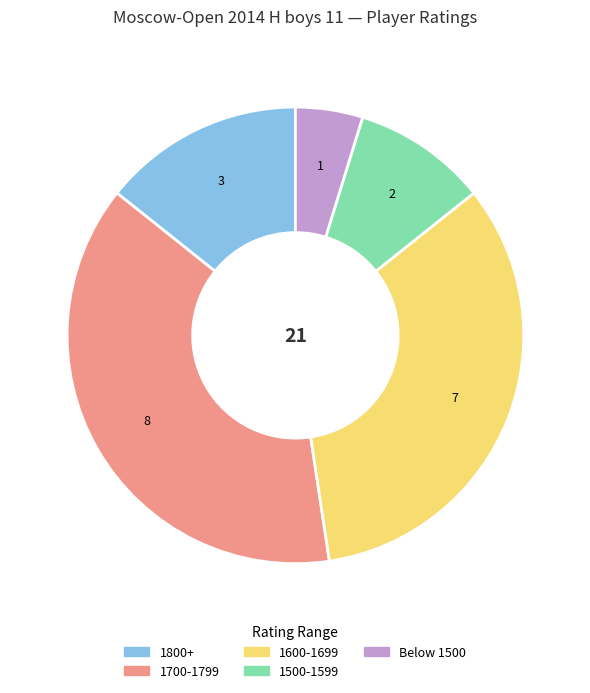

How many slices are in this pie chart?

5